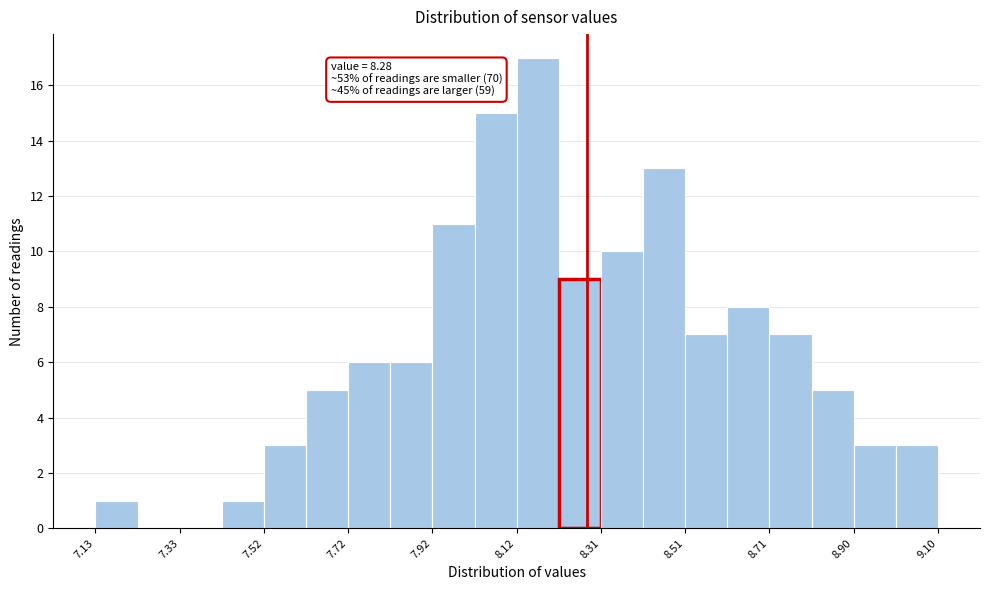

Over which range of the x-axis is the bar tallest?

8.12 to 8.22